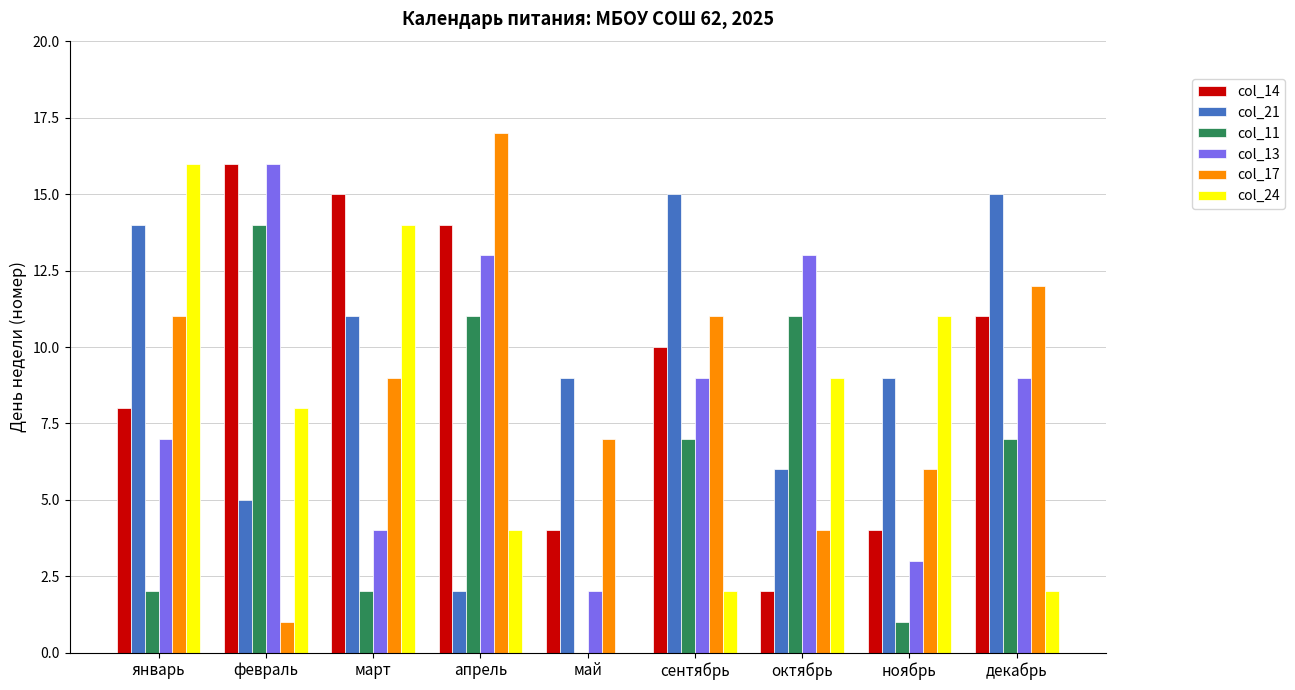

Reading left to right, list all the values displayed in this chart.

col_14: январь=8	февраль=16	март=15	апрель=14	май=4	сентябрь=10	октябрь=2	ноябрь=4	декабрь=11
col_21: январь=14	февраль=5	март=11	апрель=2	май=9	сентябрь=15	октябрь=6	ноябрь=9	декабрь=15
col_11: январь=2	февраль=14	март=2	апрель=11	май=0	сентябрь=7	октябрь=11	ноябрь=1	декабрь=7
col_13: январь=7	февраль=16	март=4	апрель=13	май=2	сентябрь=9	октябрь=13	ноябрь=3	декабрь=9
col_17: январь=11	февраль=1	март=9	апрель=17	май=7	сентябрь=11	октябрь=4	ноябрь=6	декабрь=12
col_24: январь=16	февраль=8	март=14	апрель=4	май=0	сентябрь=2	октябрь=9	ноябрь=11	декабрь=2